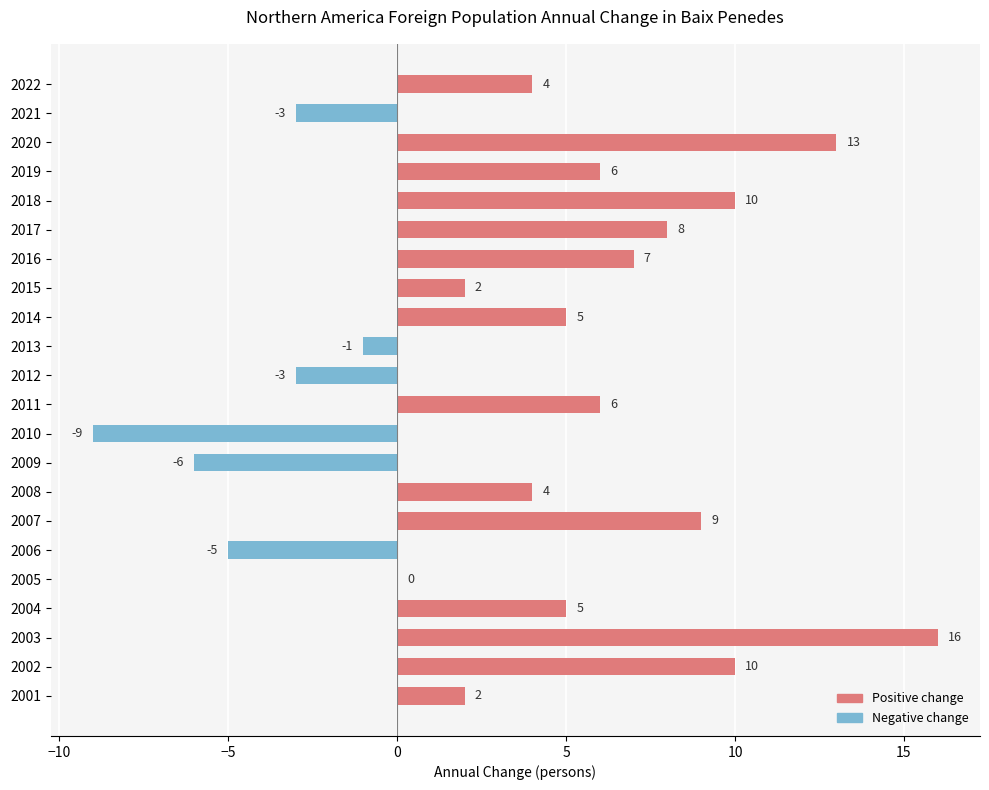

Read the value at 2011.

6